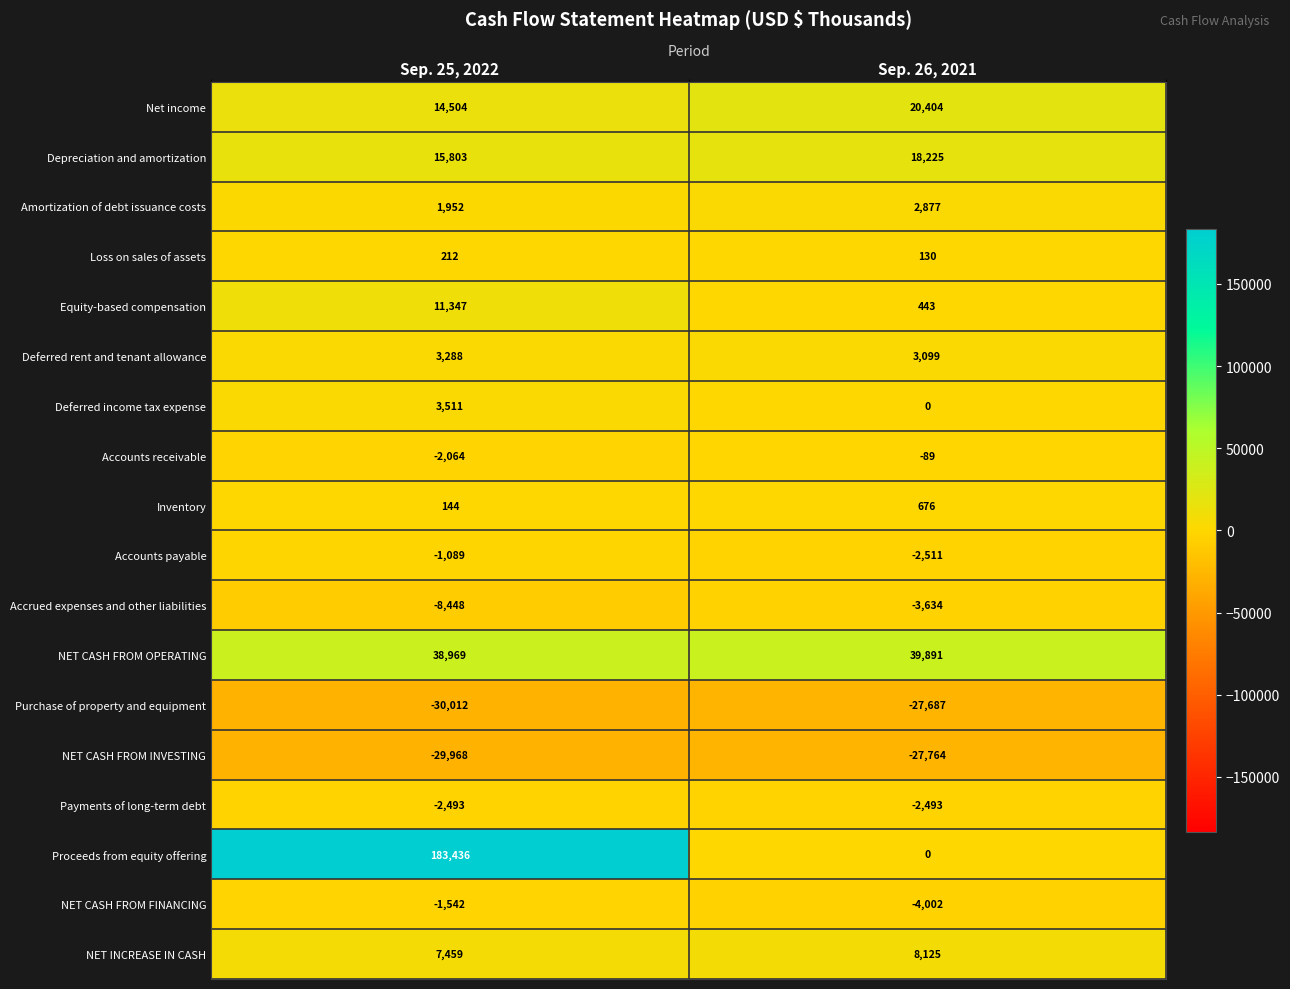

Which series has the widest spread of values?

Proceeds from equity offering